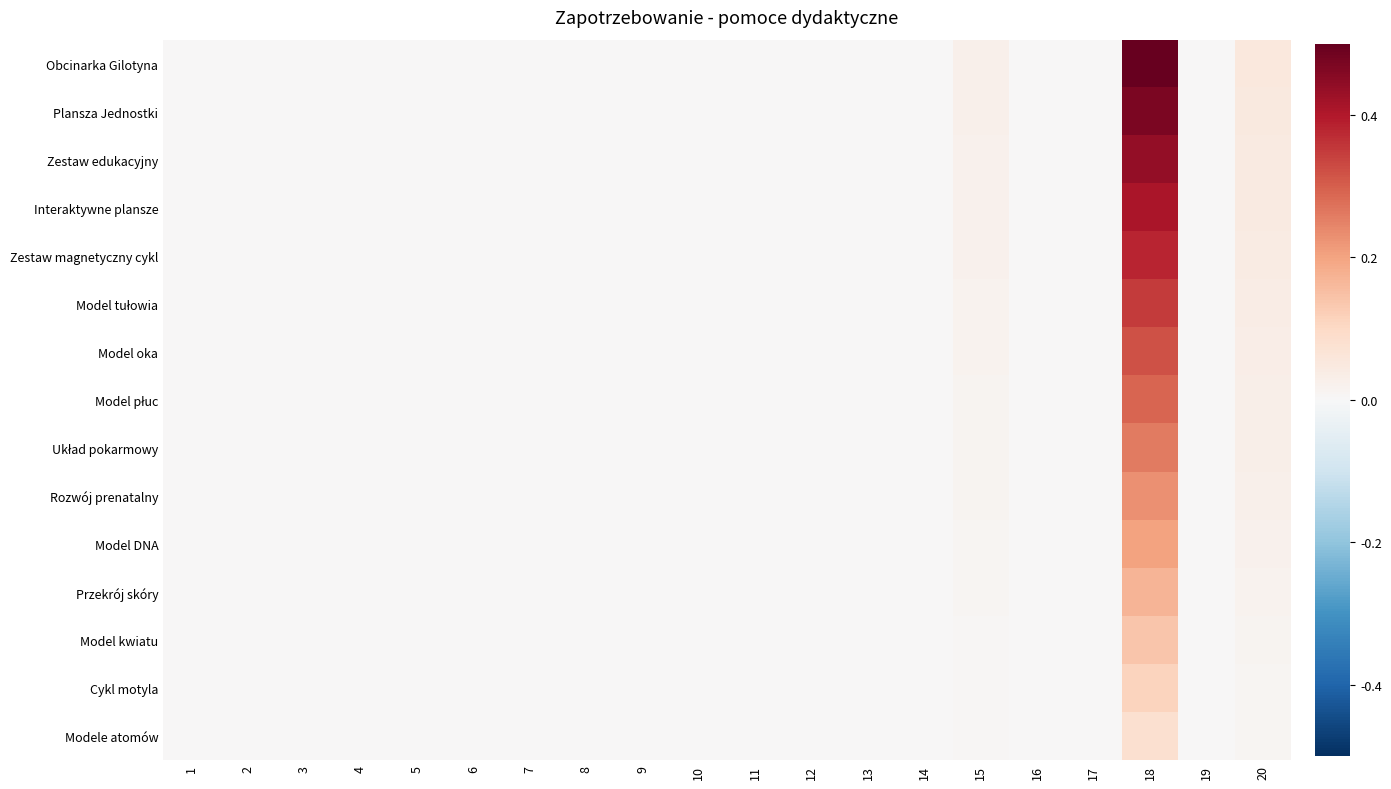

At which category is the sum across all series the highest?

18